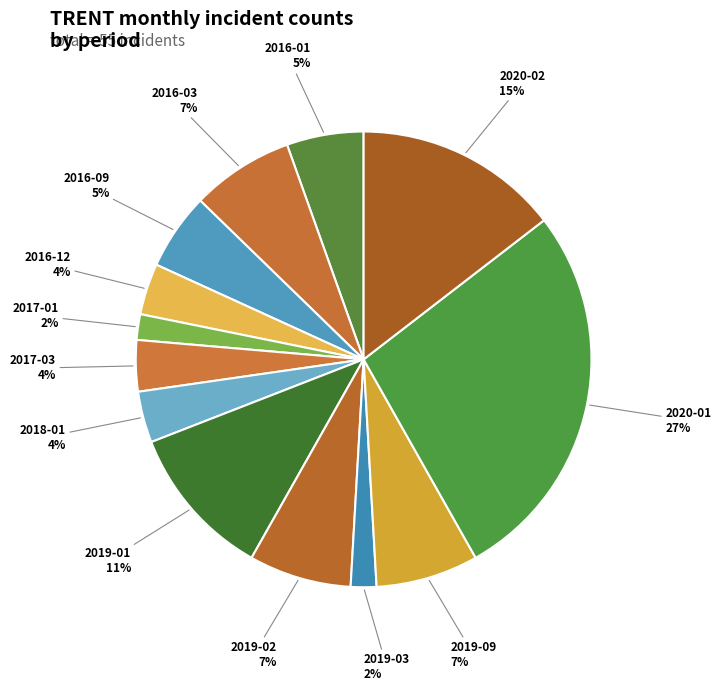

Is there any slice that represents more than half of the pie?

No